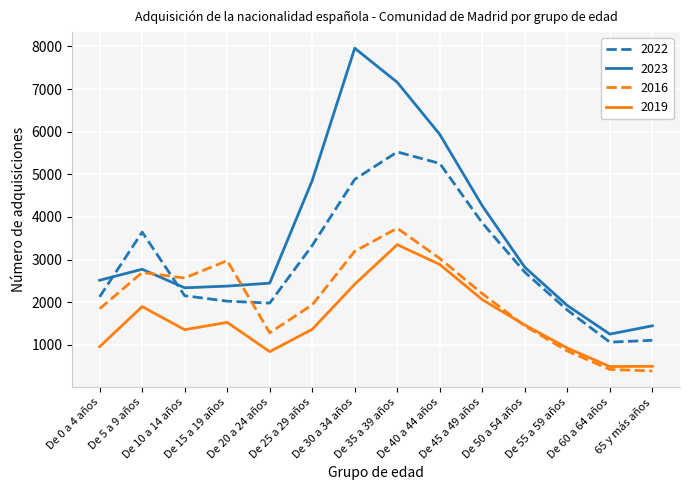

What is the difference between the 2019 values at De 55 a 59 años and De 45 a 49 años?

1135